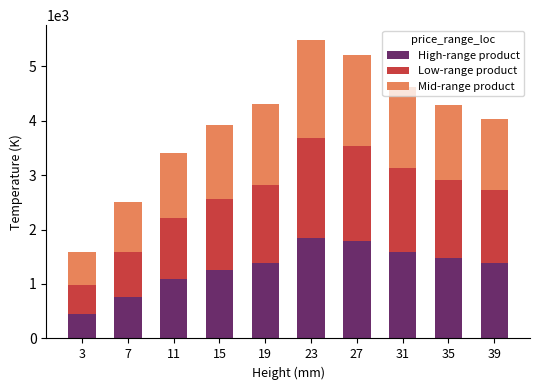

What is the minimum value for High-range product?

455